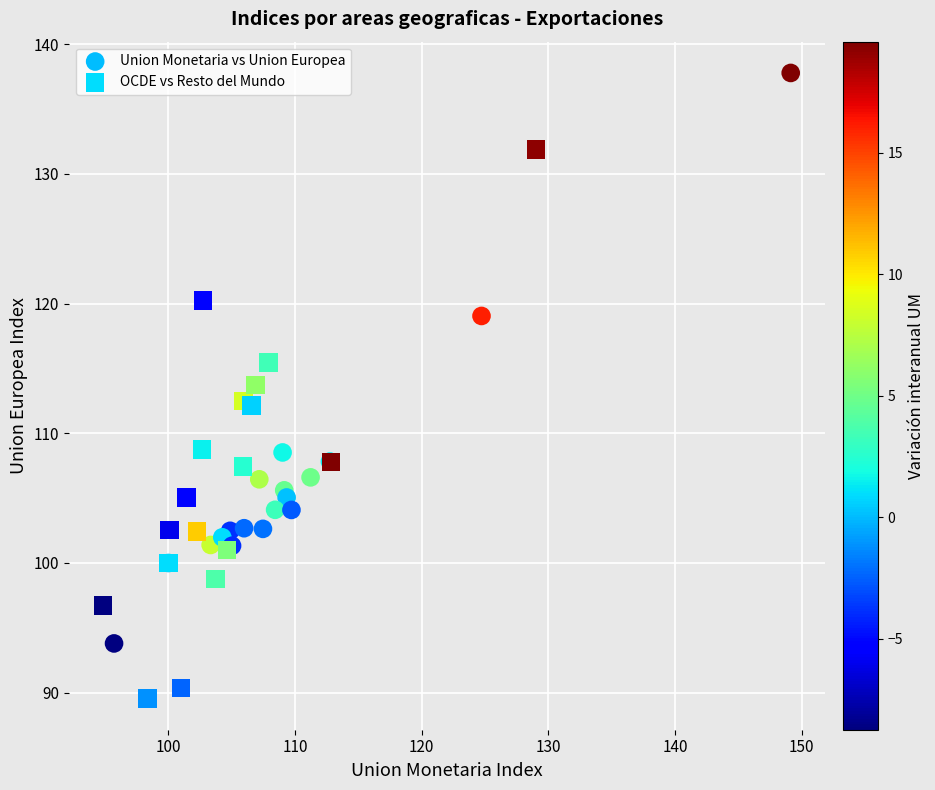

Which series has the largest Y range (max minus min)?

Union Monetaria vs Union Europea